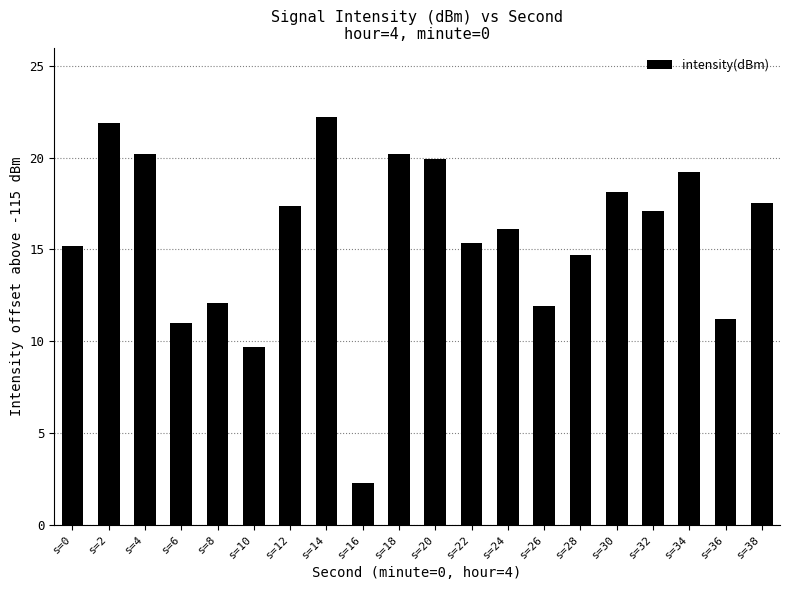

Read the value at s=30.

18.1